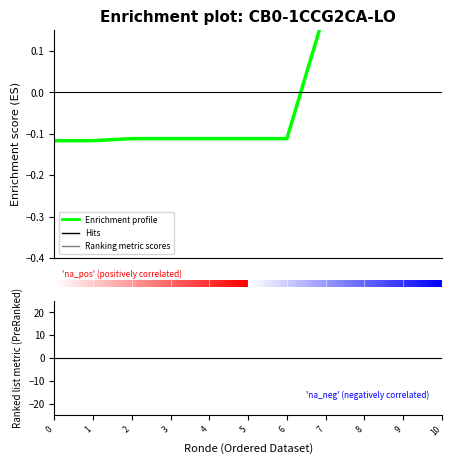

How many Enrichment profile values are between 0 and 1?

4